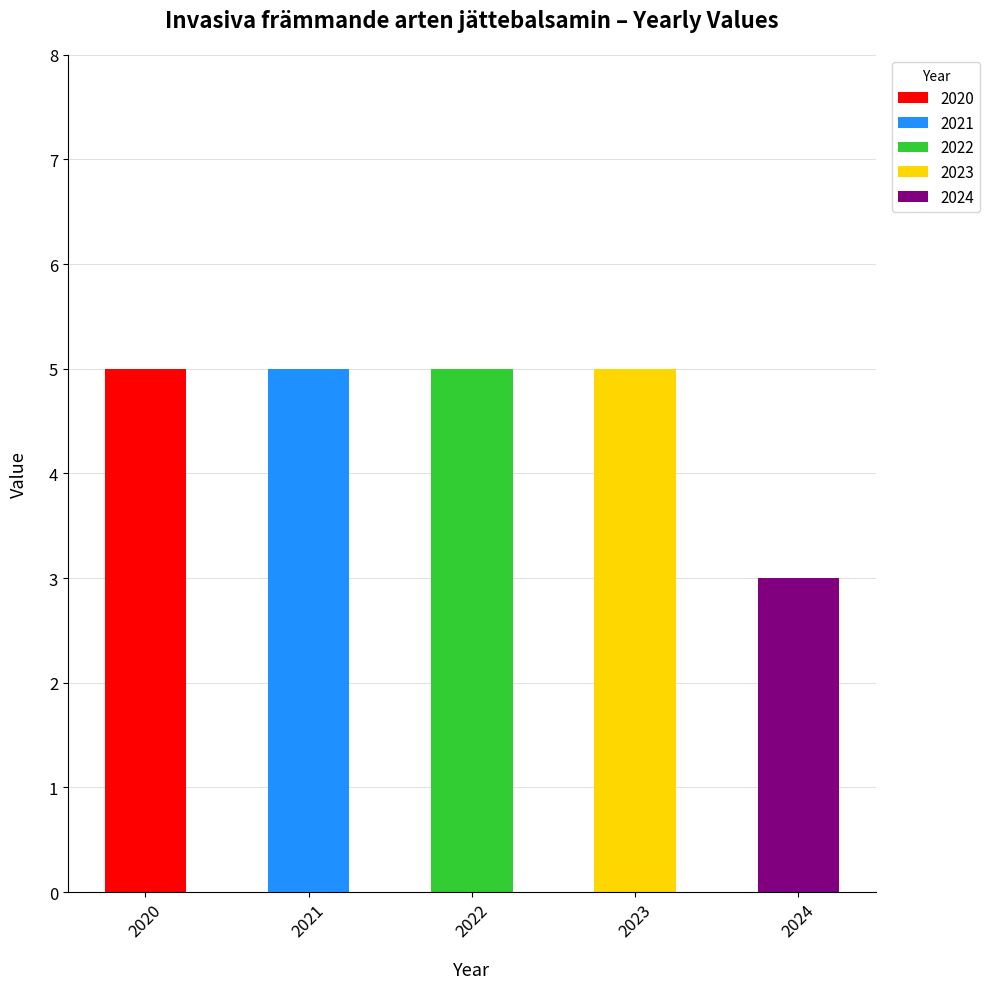

True or false: the data shows 5 at 2020.

True